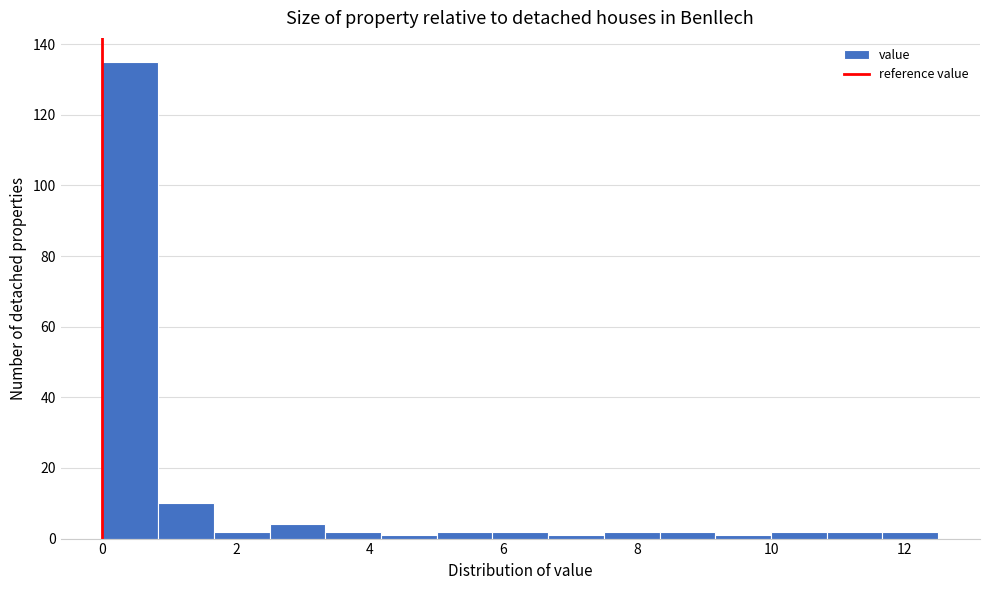

Which range on the x-axis has the tallest bar?

0.0 to 0.8